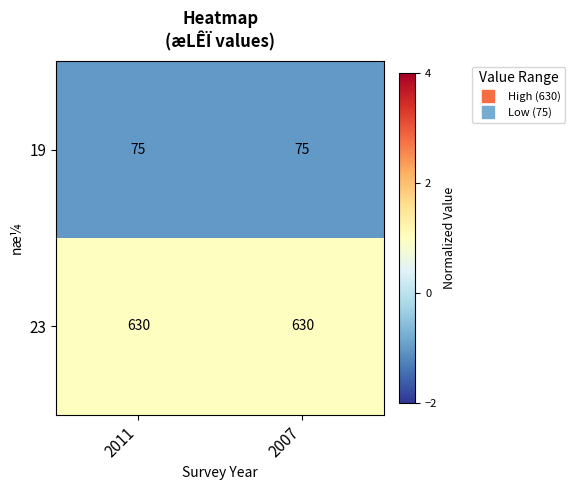

What is the difference between the highest and lowest values at 2011?

555